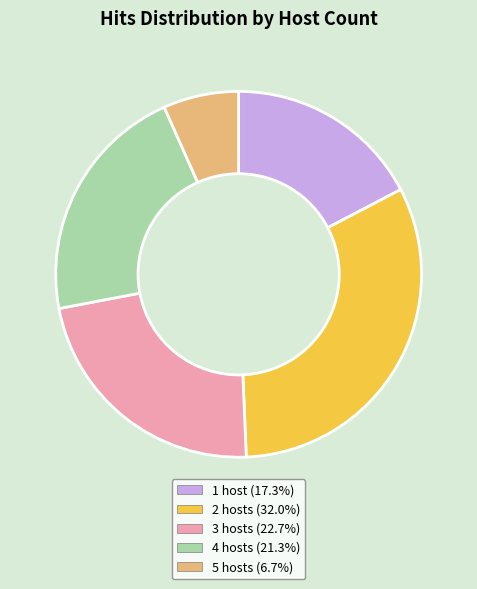

What is the ratio of the value at 3 hosts (22.7%) to the value at 1 host (17.3%)?

1.3